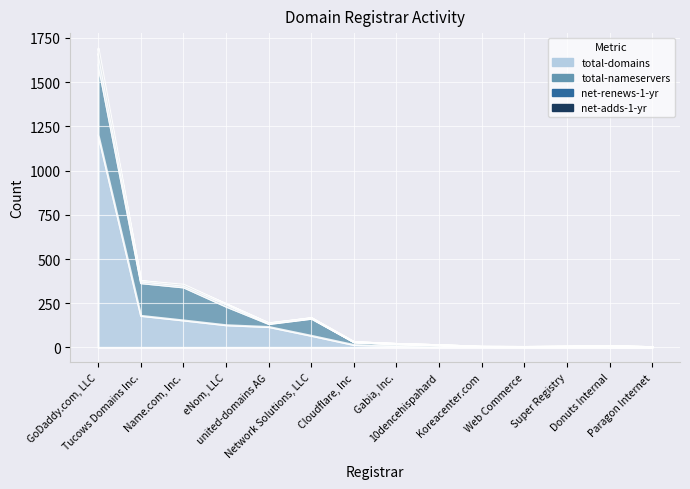

What is the difference between the highest and lowest values at Name.com, Inc.?

182